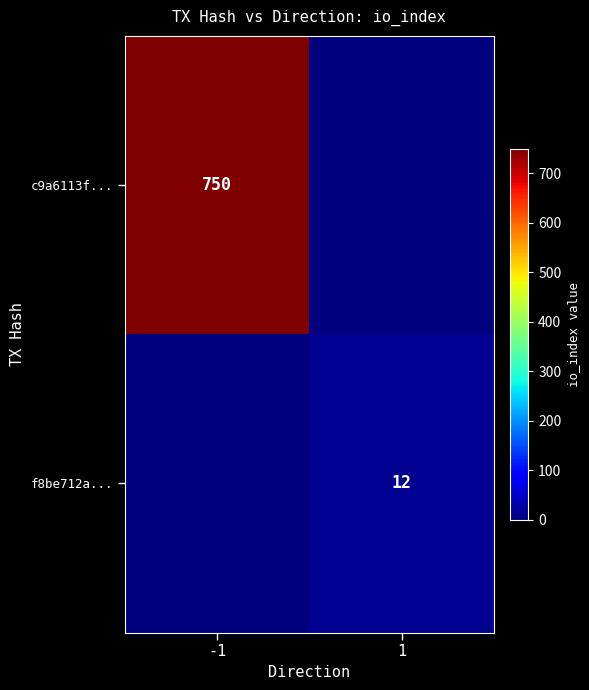

Is it true that f8be712a... equals 21 at 1?

False